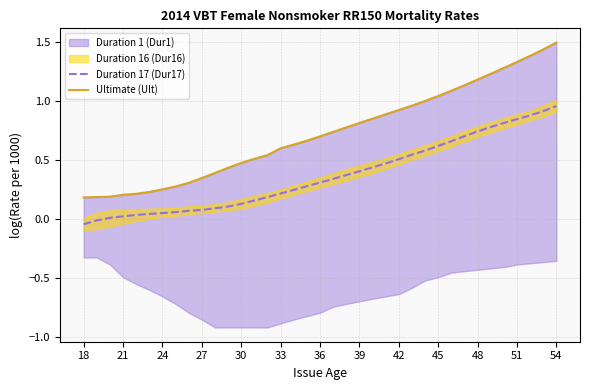

Is it true that Duration 17 (Dur17) equals 0.2 at 39?

False